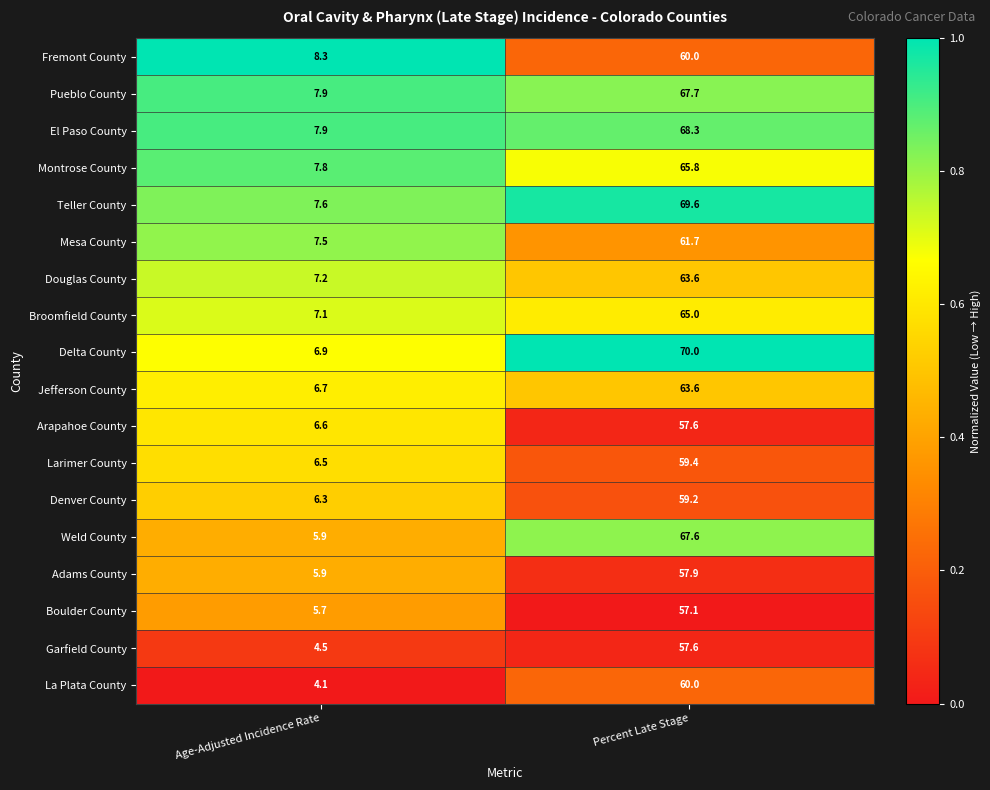

What is the sum of the Douglas County values at Age-Adjusted Incidence Rate and Percent Late Stage?

70.8